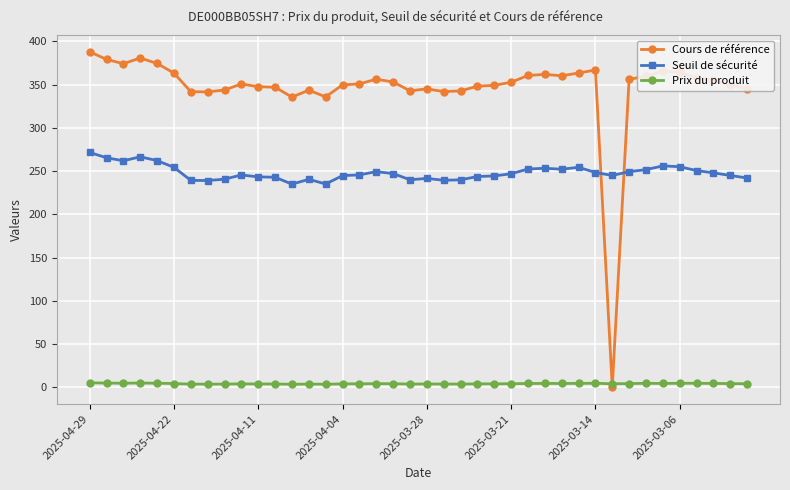

True or false: Seuil de sécurité and Prix du produit intersect in this chart.

False